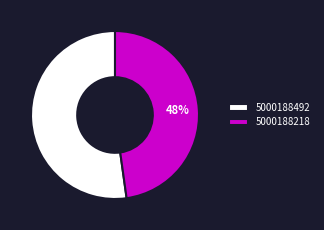

Is the sum of 5000188218 and 5000188492 greater than half?

Yes